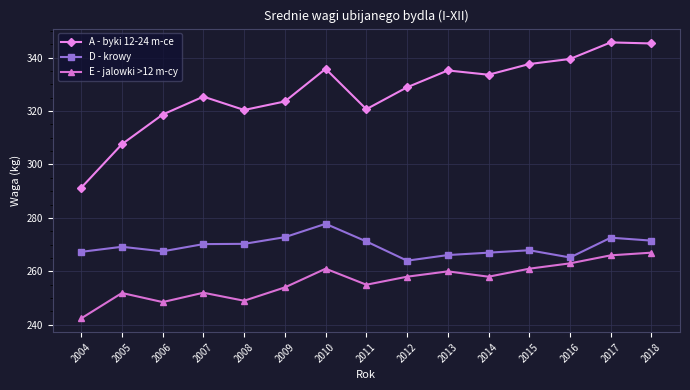

Count the number of data series in this chart.

3